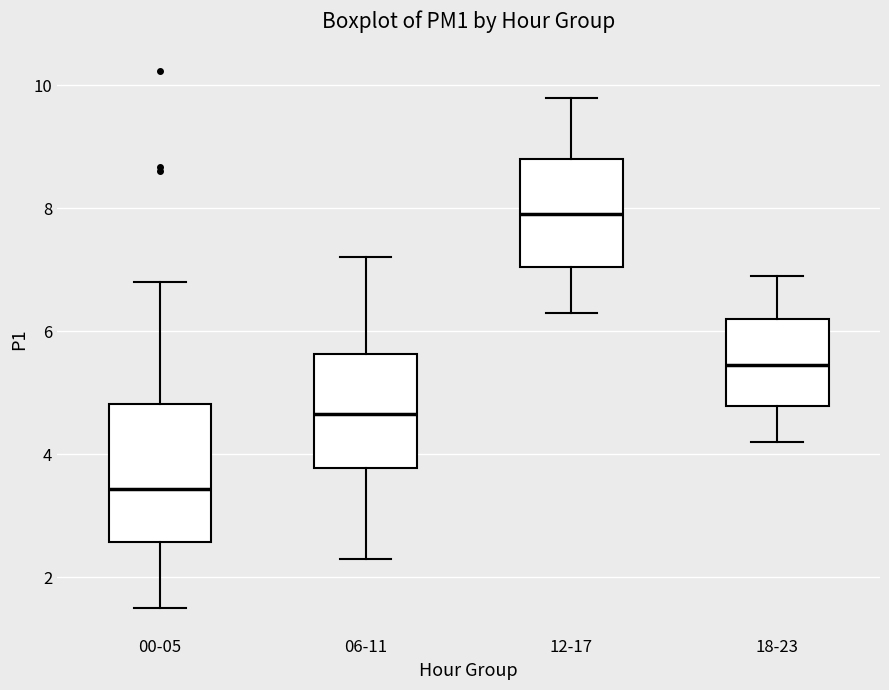

Which box's median line is the highest?

12-17